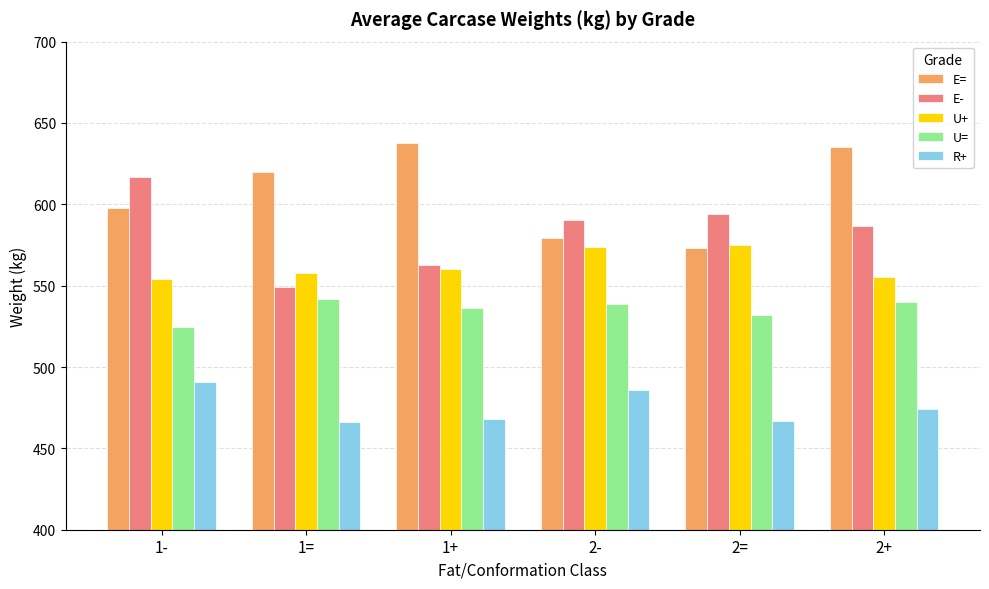

What is the maximum value shown in the chart?

637.8